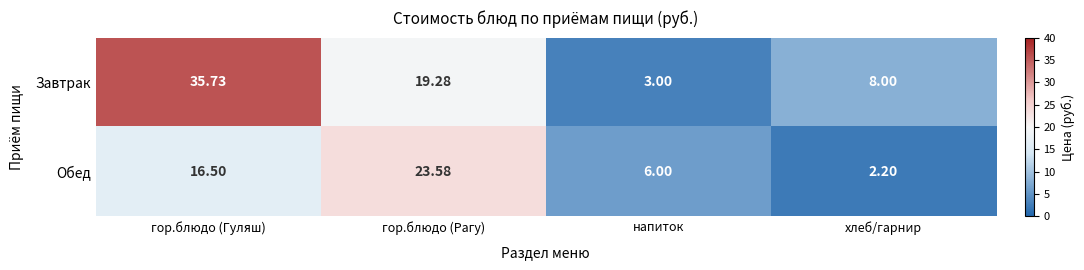

Rank the series at гор.блюдо (Гуляш) from lowest to highest value.

Обед, Завтрак